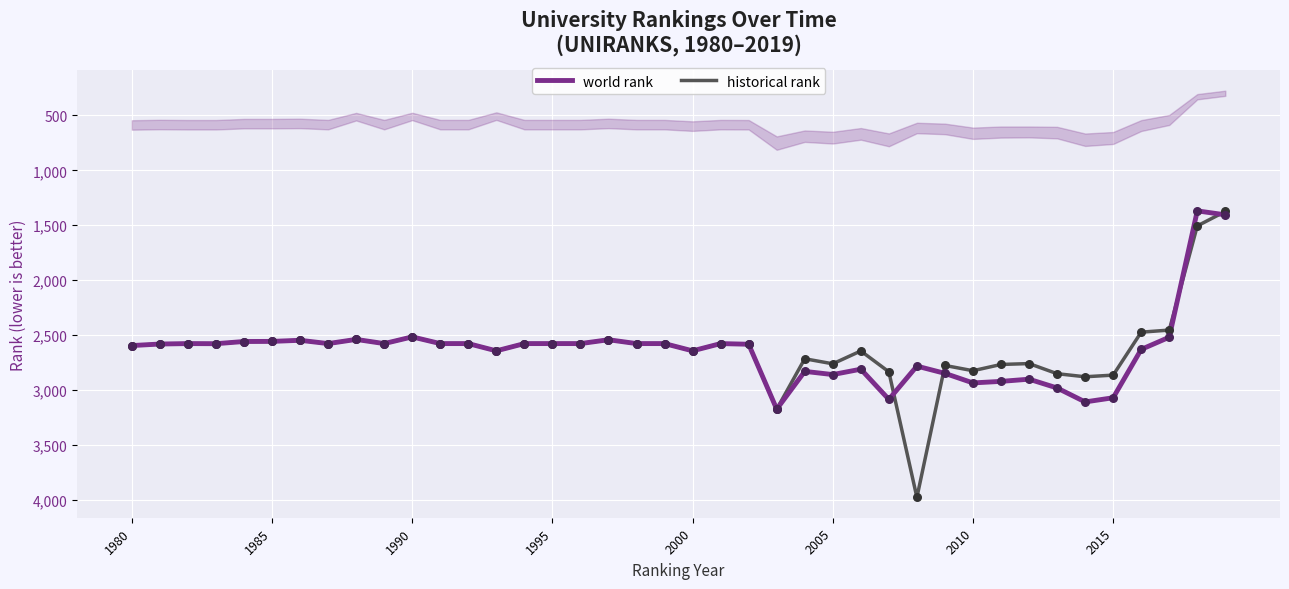

What is the highest value of the historical rank series?

3977